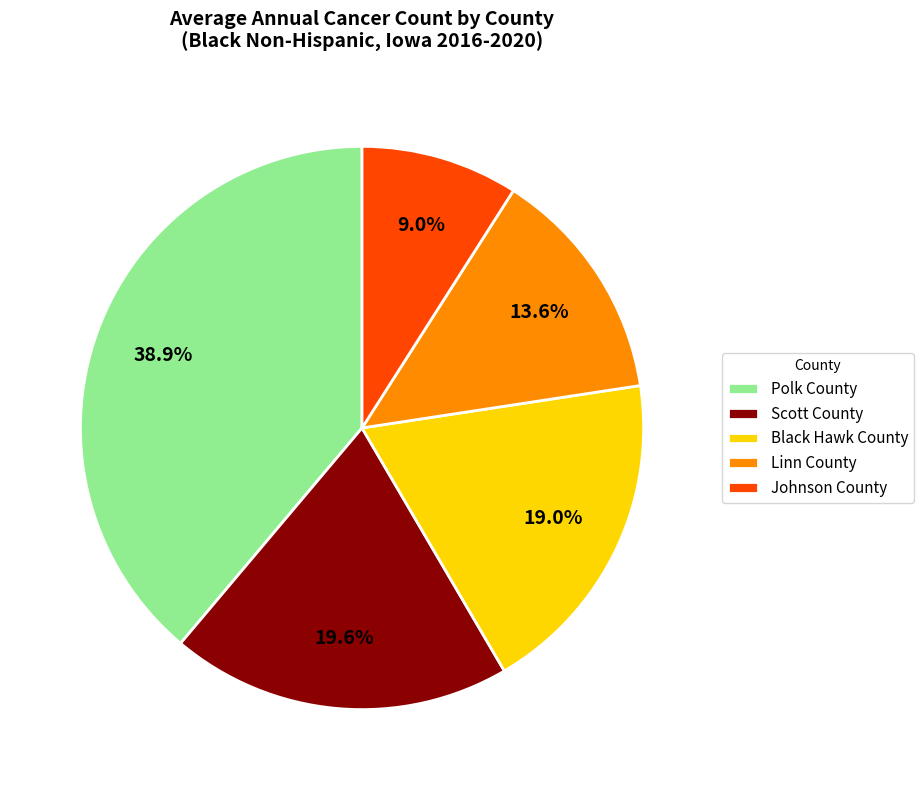

The Black Hawk County slice represents 28% of the pie. True or false?

False